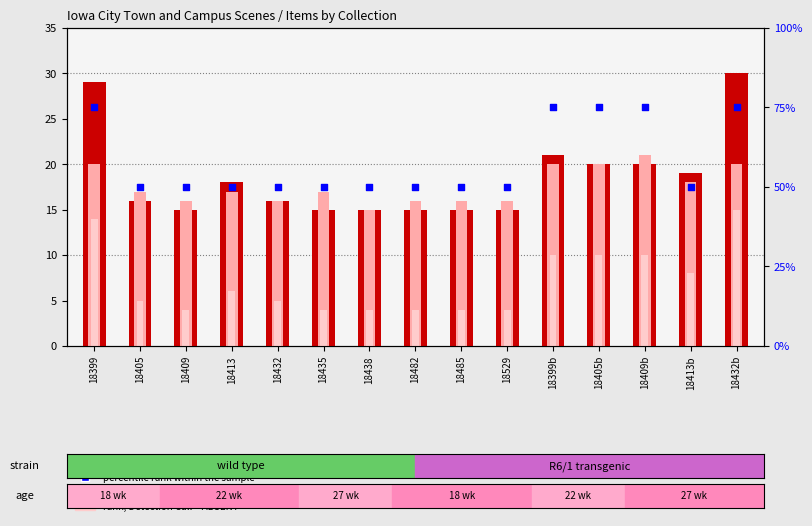

Which series contains the lowest Y value?

rank, Detection Call = ABSENT